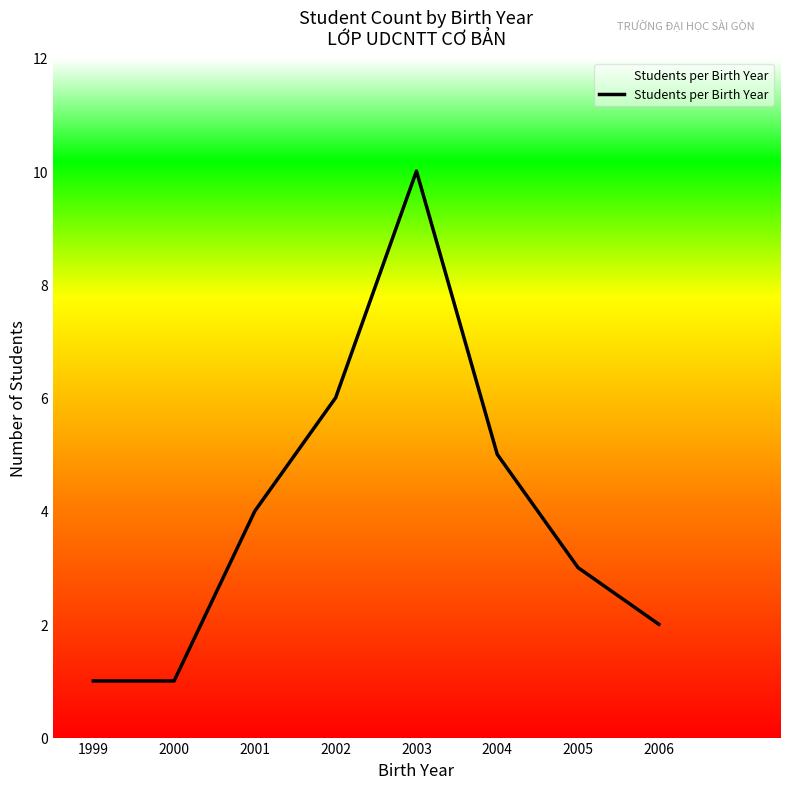

Where is the data nearest to the value 5?

2004